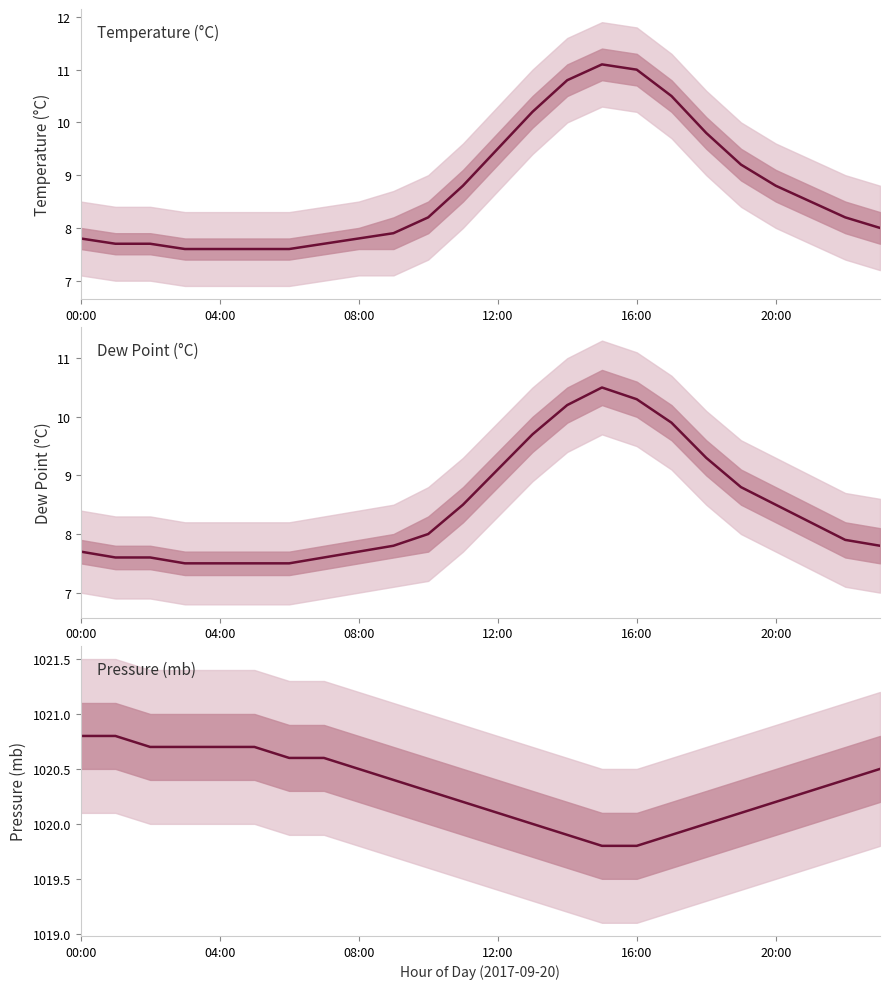

Which has a higher value, 9 or 17?

17